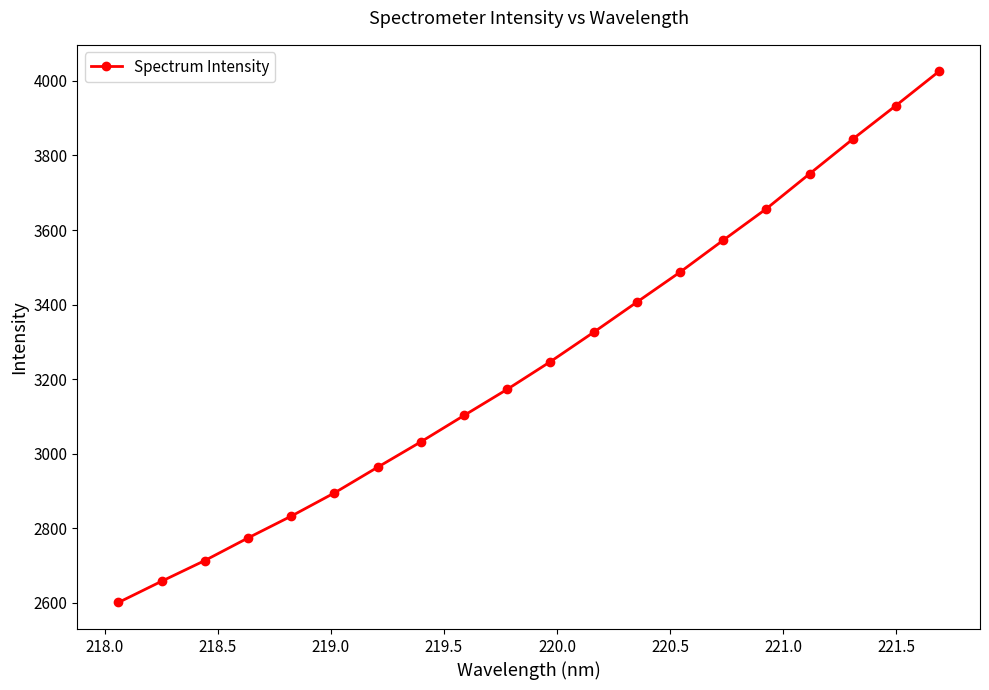

True or false: there are more than 2 points higher than both neighbors.

False